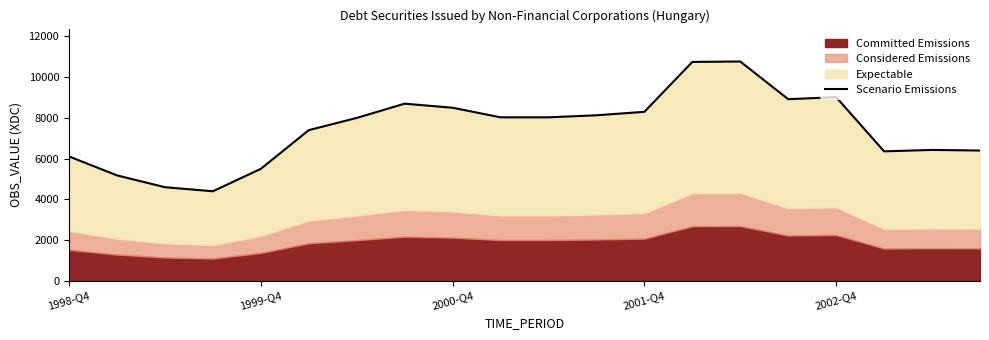

Between 1998-Q4 and 2000-Q4, which is larger?

2000-Q4